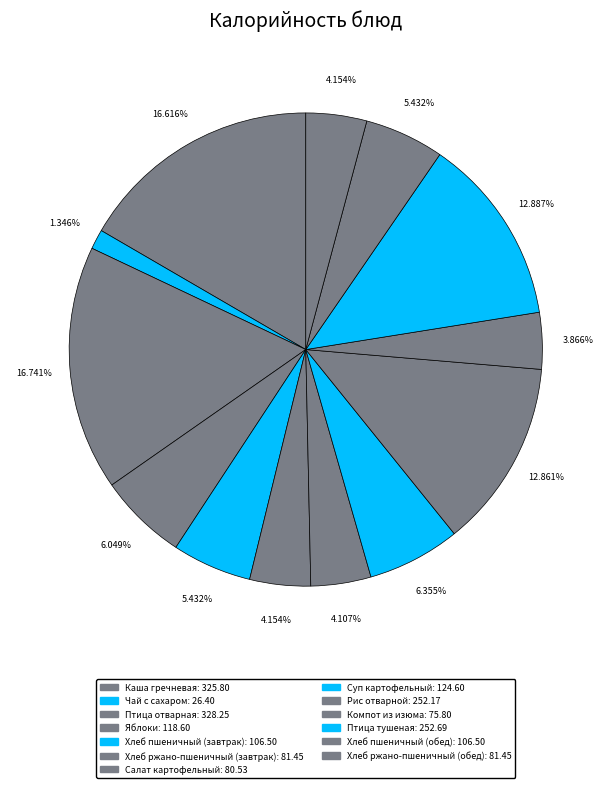

The Рис отварной slice represents 4% of the pie. True or false?

False